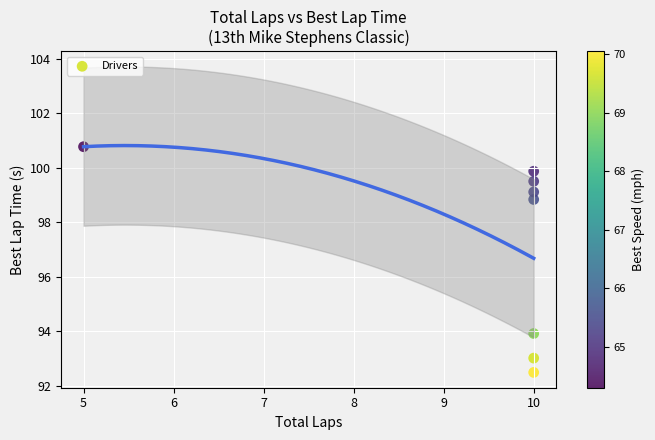

What is the range of Y values (max minus min)?

8.3